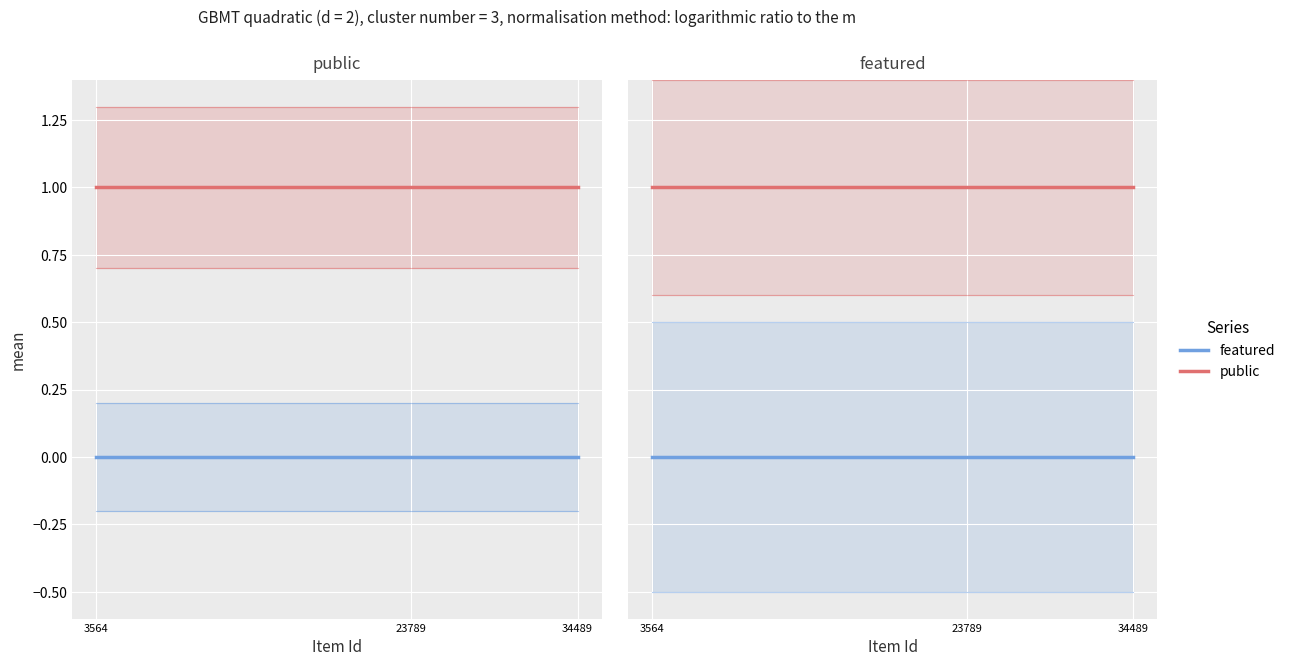

List the series in order of their overall mean, highest first.

public, featured